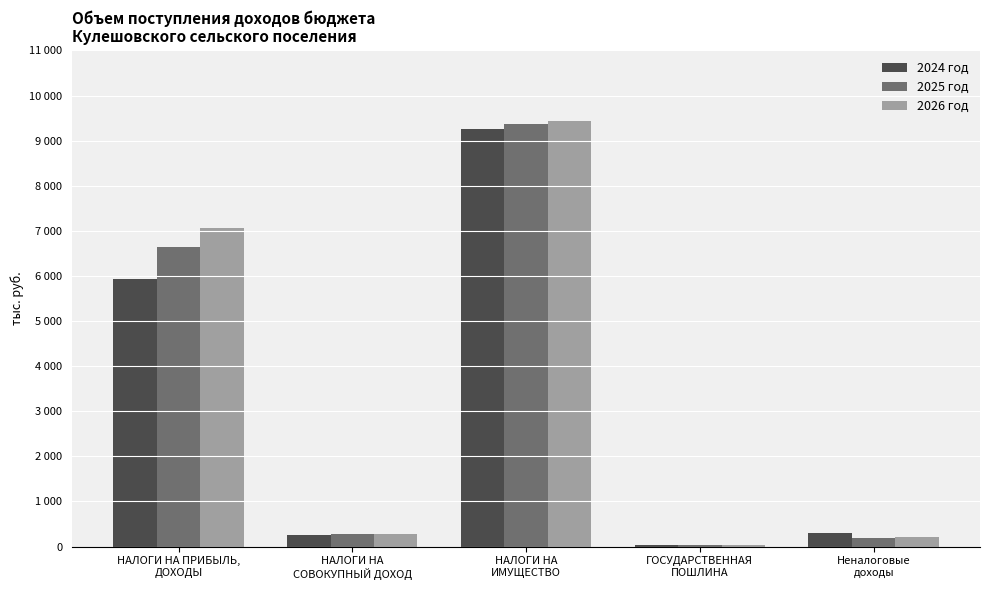

True or false: 2026 год has a value of 205.9 at Неналоговые
доходы.

True